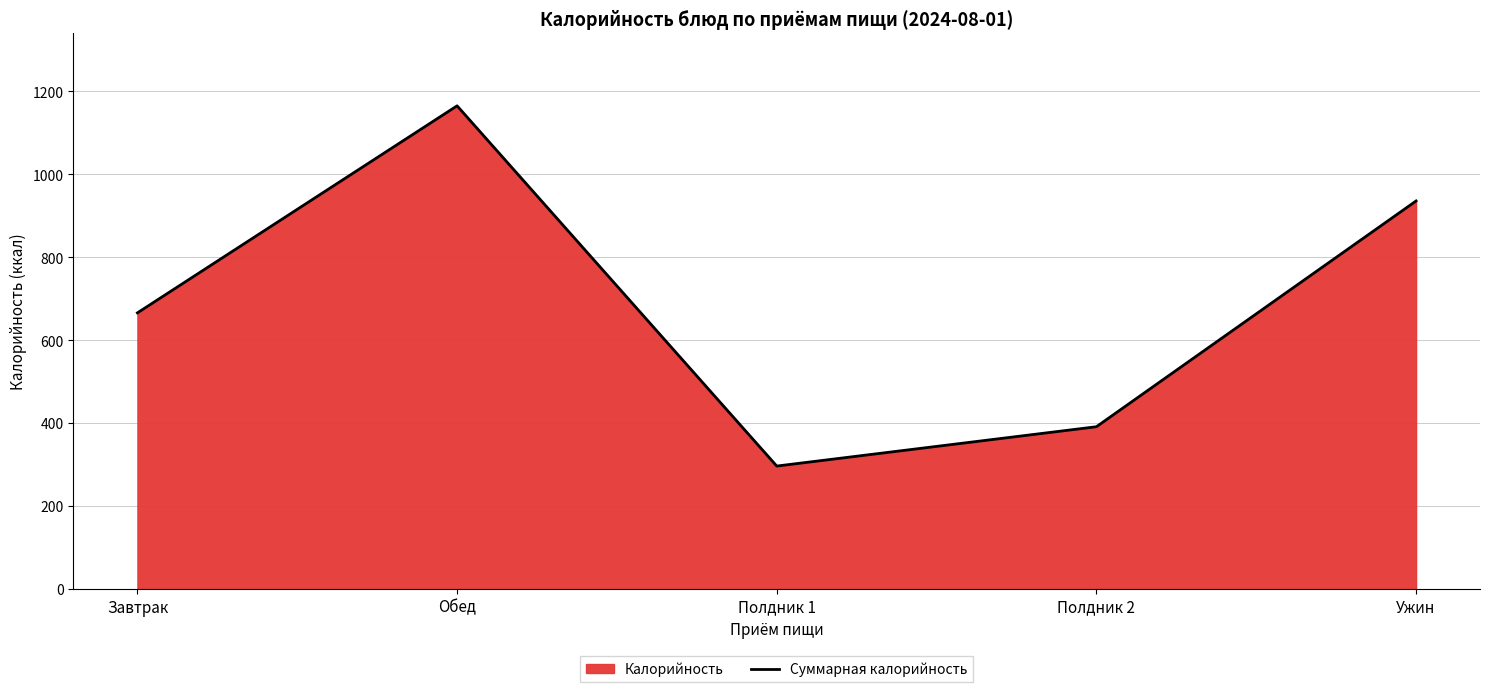

Rank the categories by value from highest to lowest.

Обед, Ужин, Завтрак, Полдник 2, Полдник 1